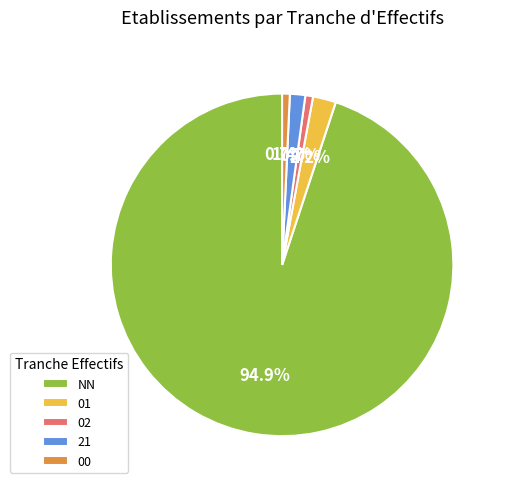

What is the largest slice in the pie chart?

NN